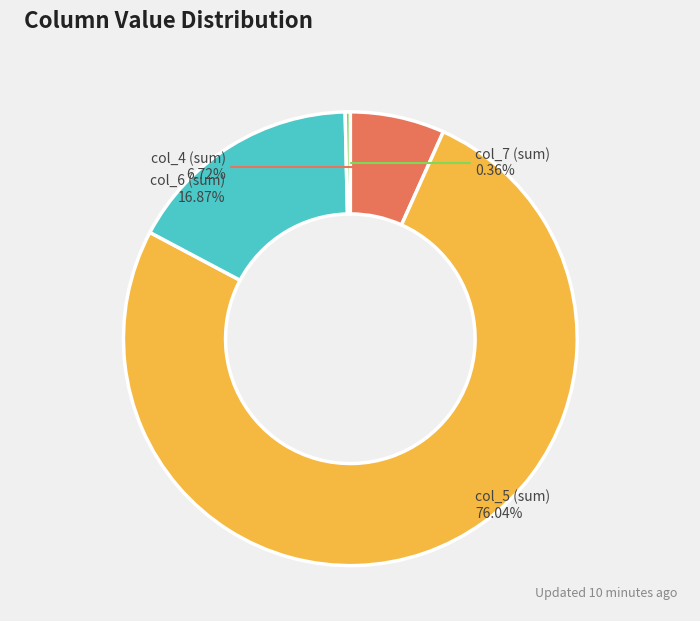

To the nearest percent, what is the average slice percentage?

25%